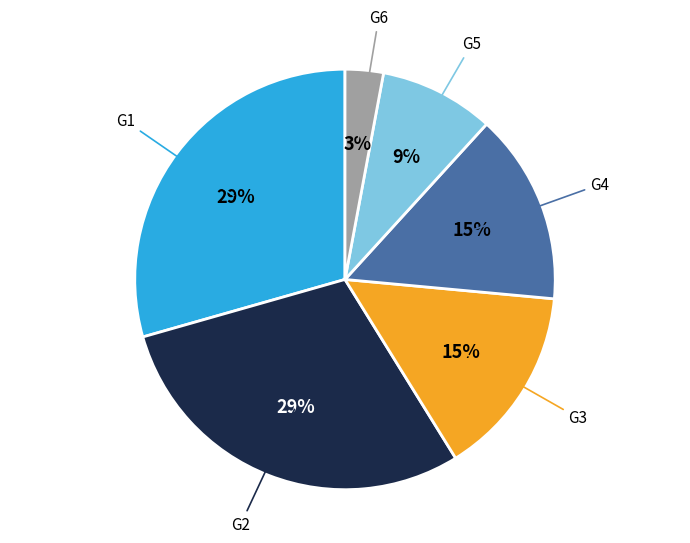

Count the number of slices in the pie.

6